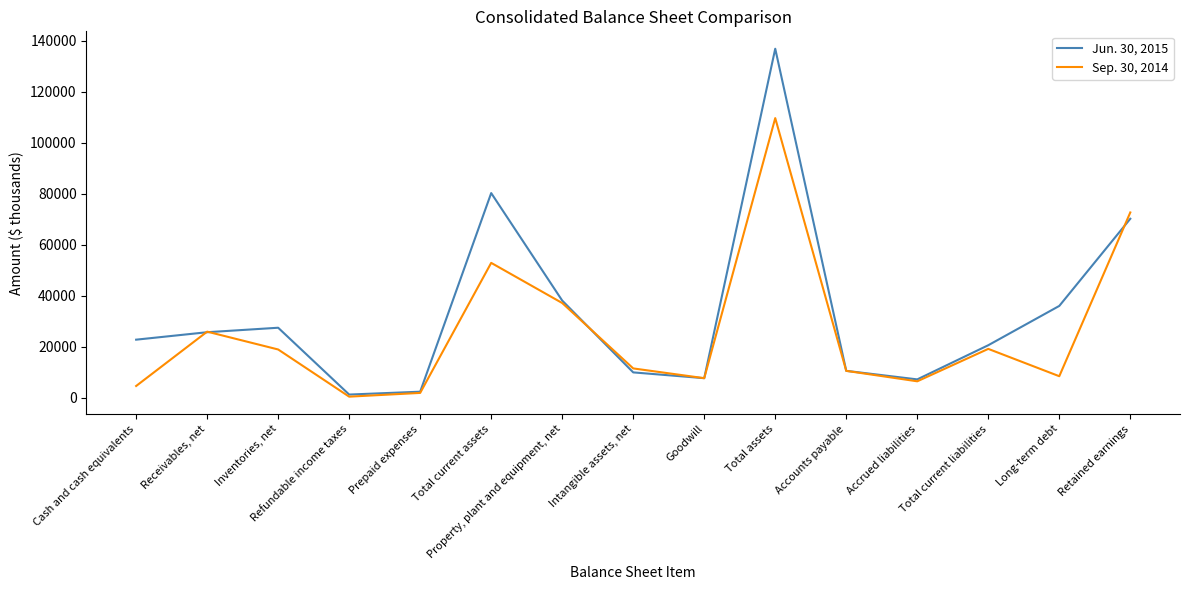

List the series in order of their peak value, highest first.

Jun. 30, 2015, Sep. 30, 2014